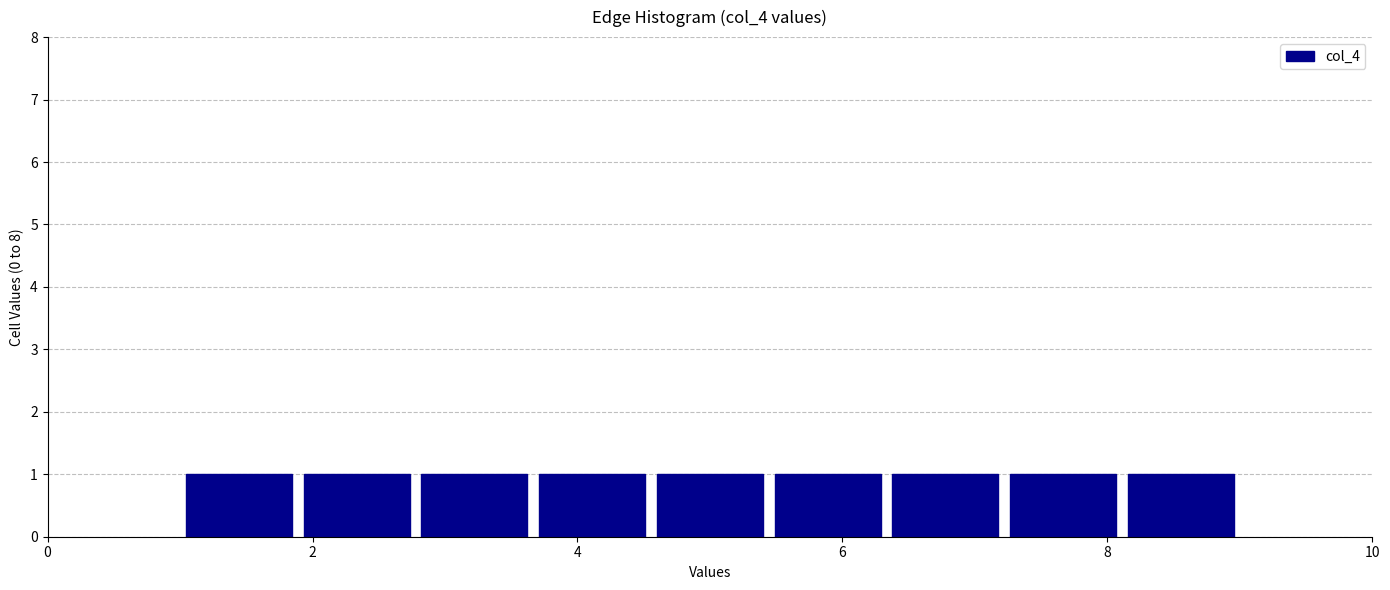

Reading left to right, list every bar in this chart as the range it spans on the x-axis followed by its height. Neither the bar edges nor the heights are printed on the chart, so give them approximately, as read against the axes.

1.0 to 1.8: 1
1.8 to 2.8: 1
2.8 to 3.6: 1
3.6 to 4.6: 1
4.6 to 5.4: 1
5.4 to 6.4: 1
6.4 to 7.2: 1
7.2 to 8.2: 1
8.2 to 9.0: 1